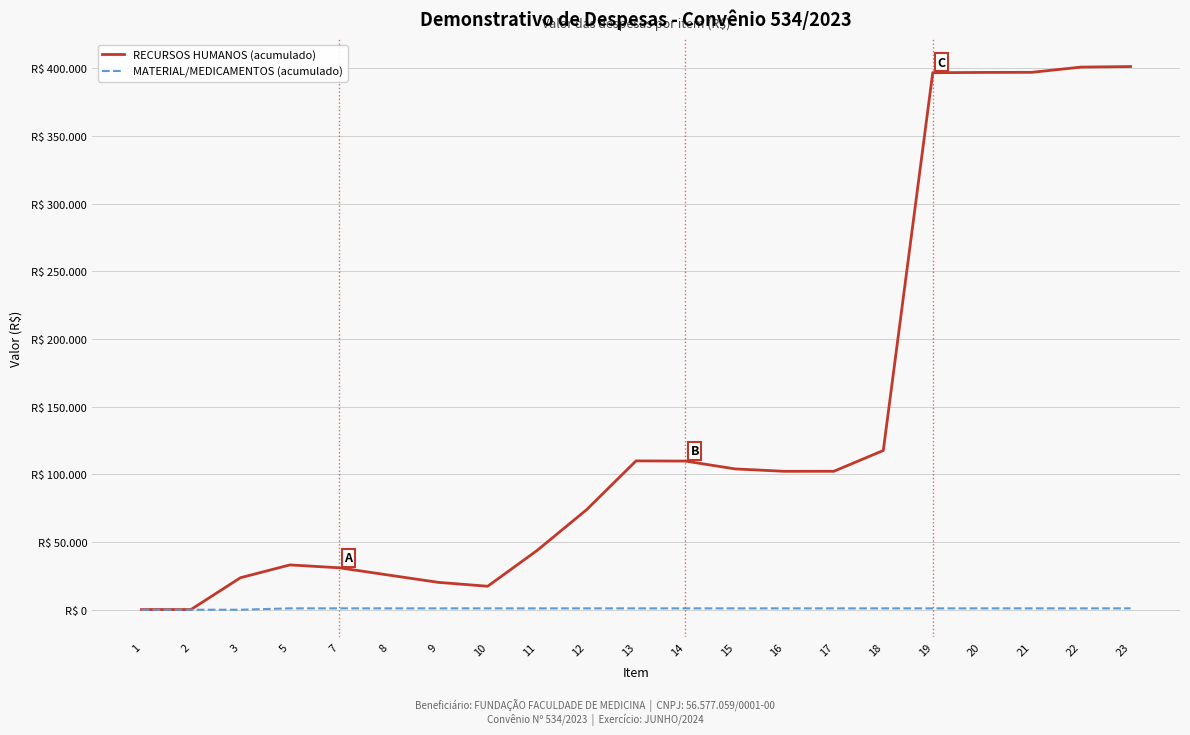

Is it true that MATERIAL/MEDICAMENTOS (acumulado) equals 1593.0 at 23?

False